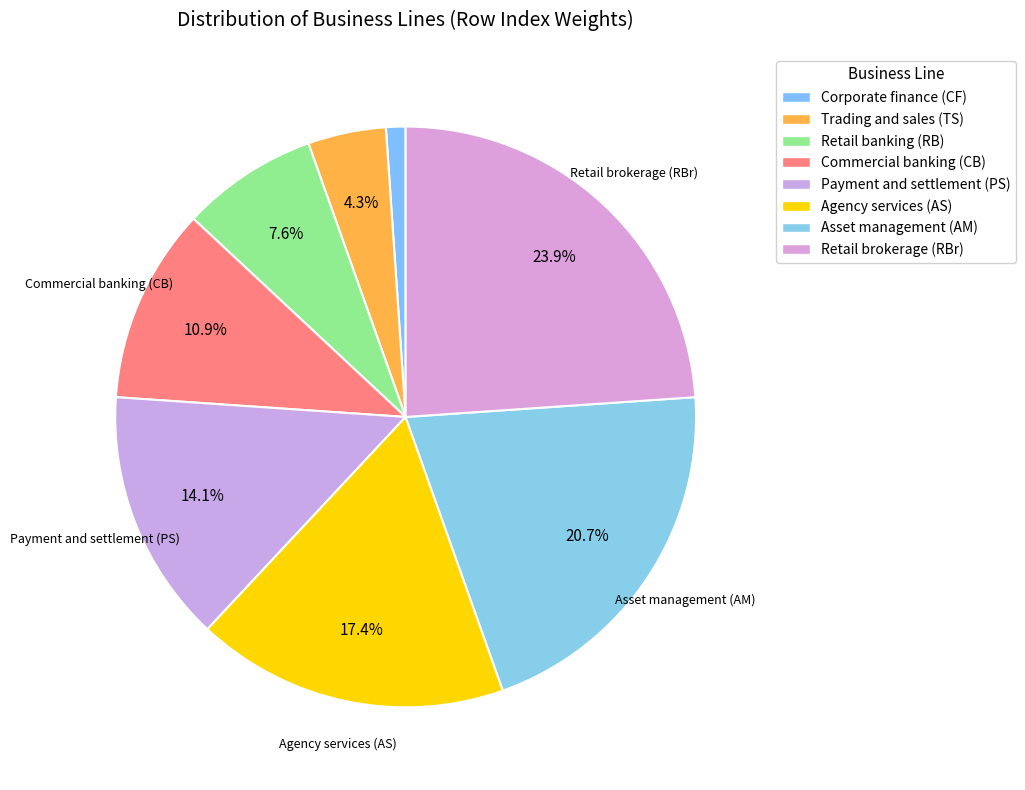

Count the number of slices in the pie.

8